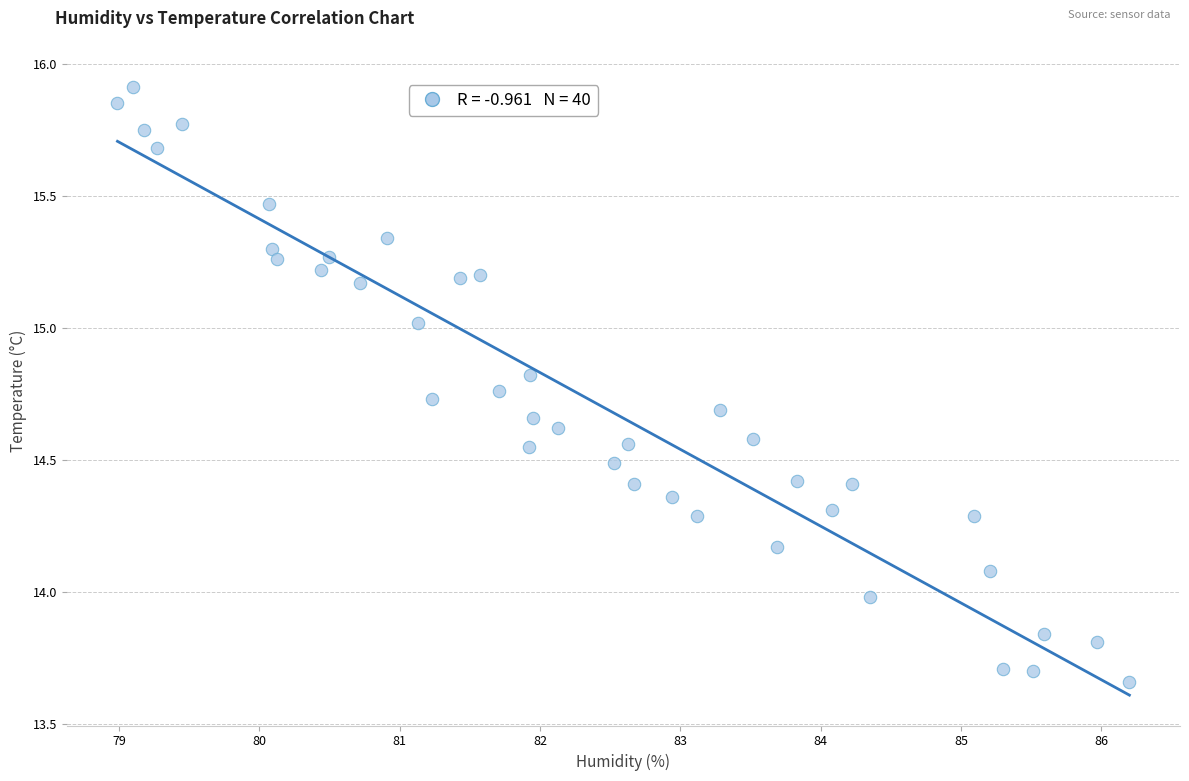

What is the range of X values (max minus min)?

7.2